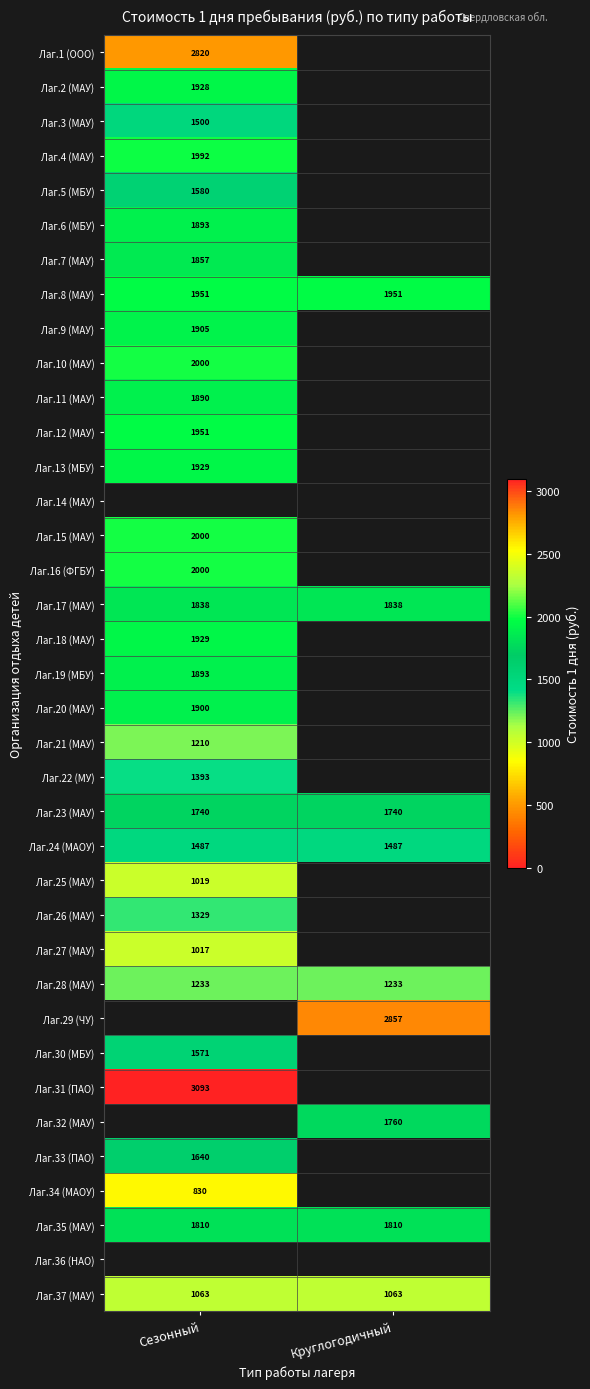

The Лаг.16 (ФГБУ) series shows 960 at Сезонный. True or false?

False